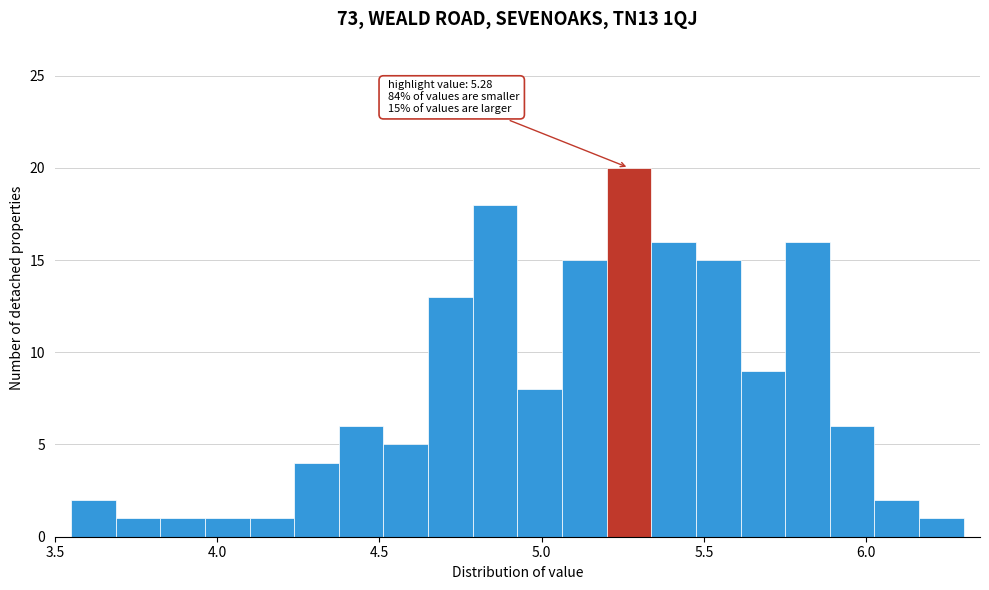

Read against the x-axis, roughly where is the centre of the tallest bar?

5.25